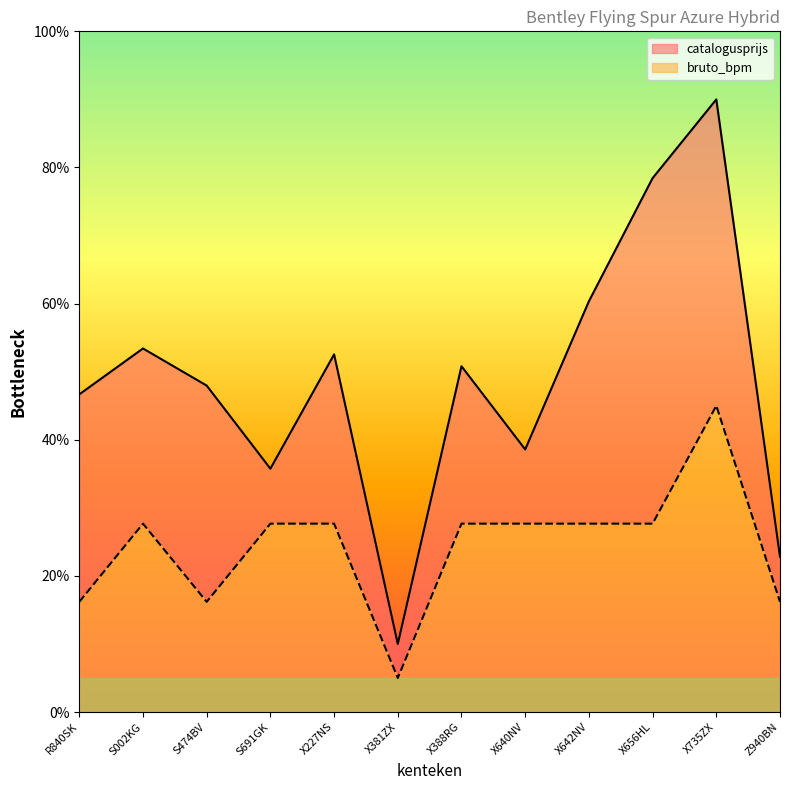

Count the number of data series in this chart.

2